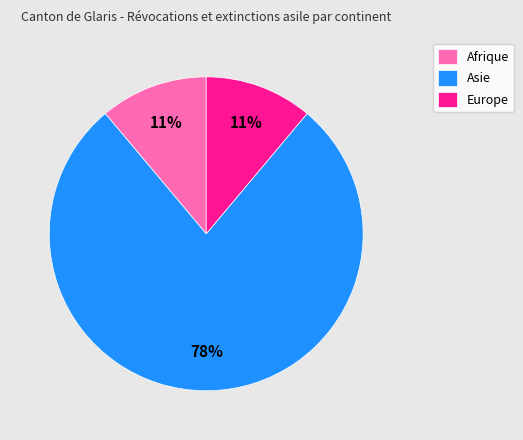

Combined, do Asie and Europe account for over 50%?

Yes